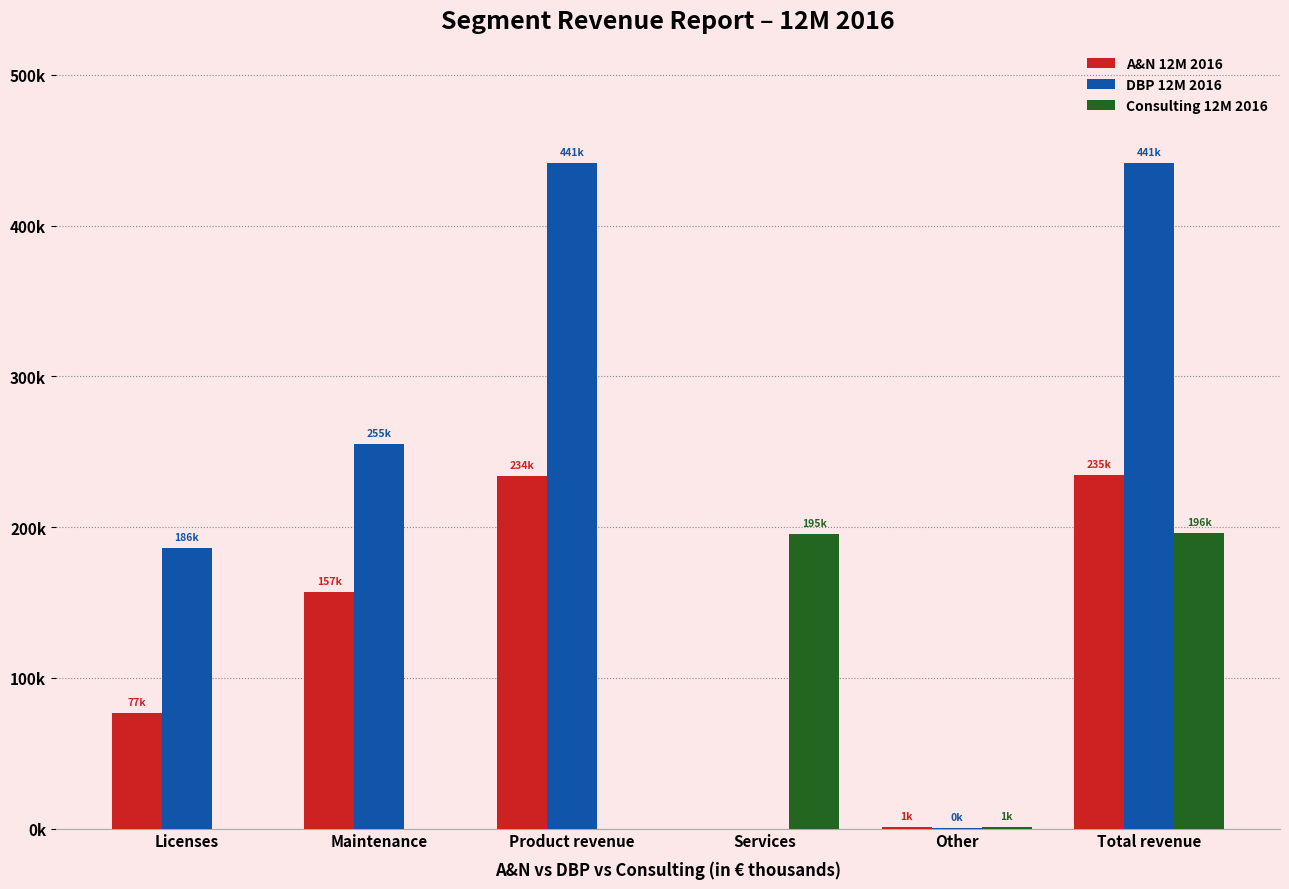

At which category is the sum across all series the highest?

Total revenue